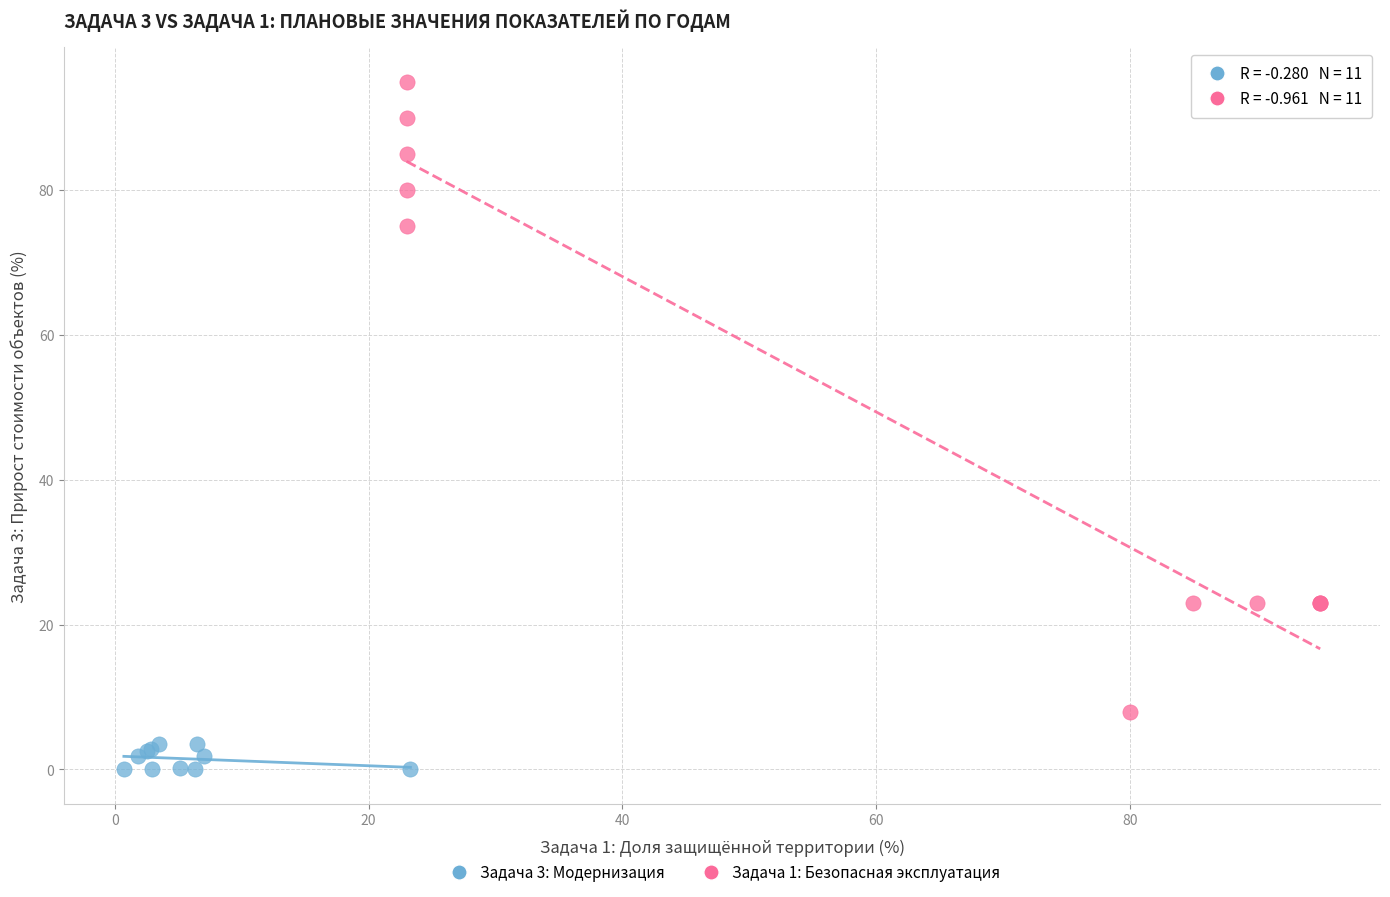

Which series reaches the minimum Y coordinate?

Задача 3: Модернизация